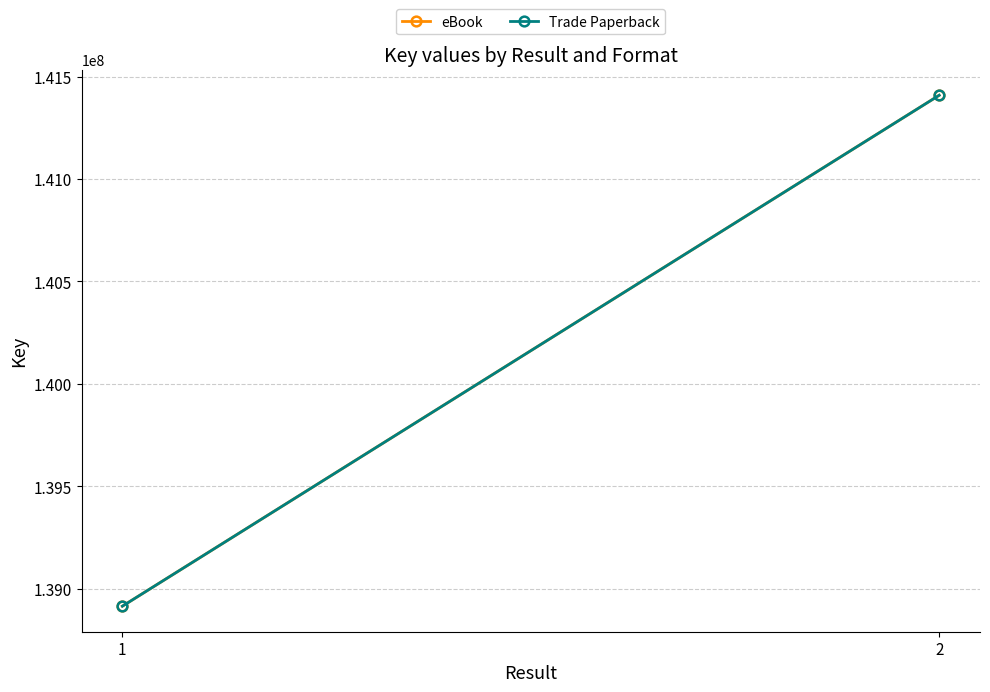

Reading left to right, list all the values displayed in this chart.

eBook: 1=138914736	2=141408924
Trade Paperback: 1=138914736	2=141408924